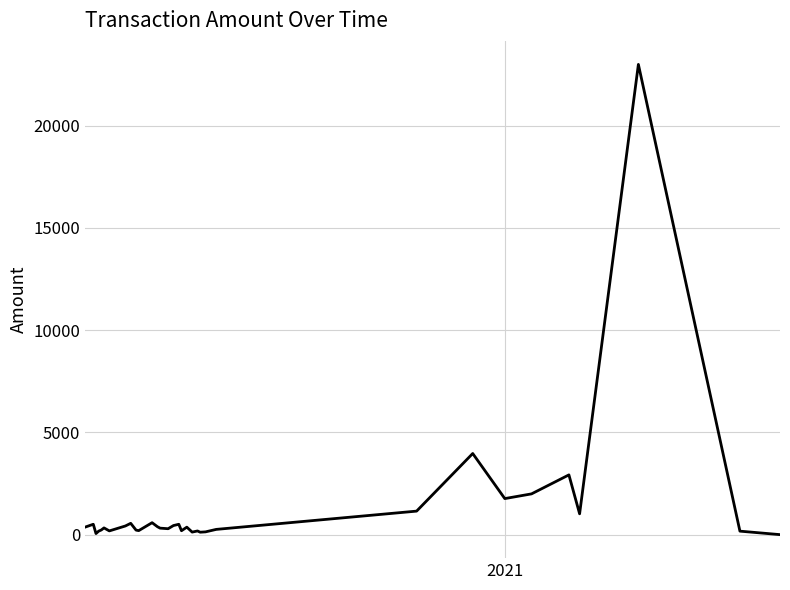

What is the sum of all values?

43110.2